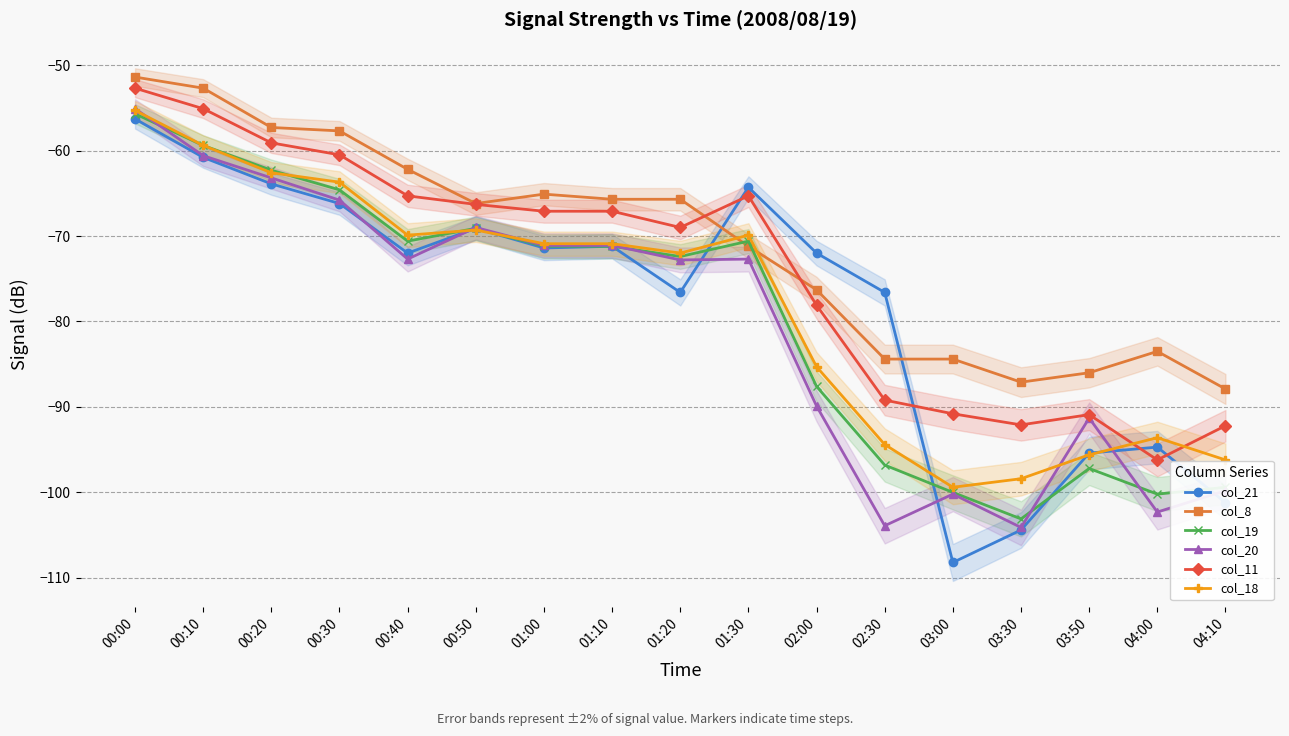

What is the difference between the second highest and minimum values in the col_21 series?

47.4